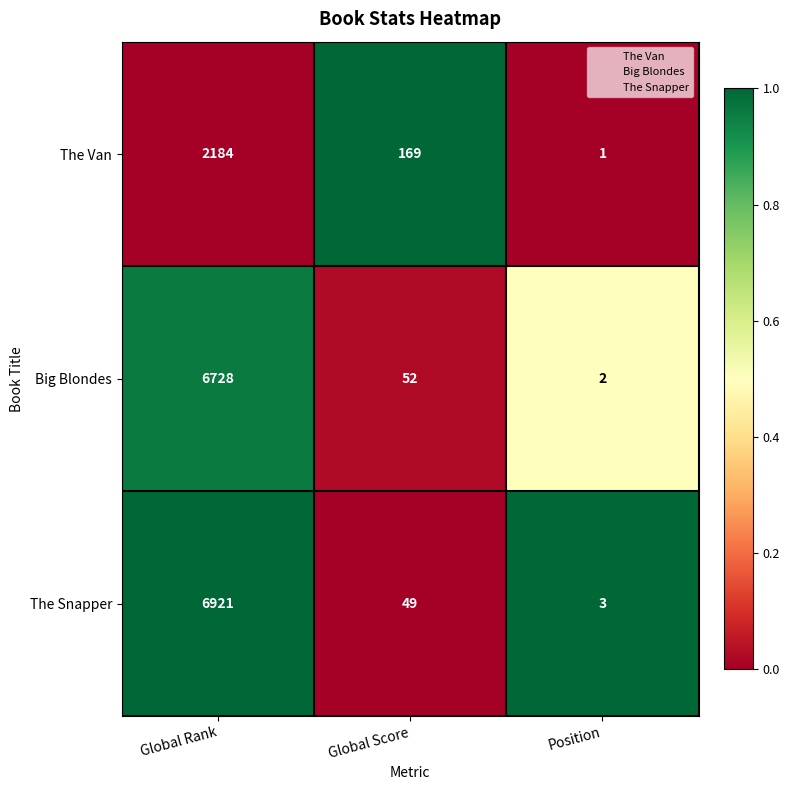

What is the total value across all series at Global Rank?

15833